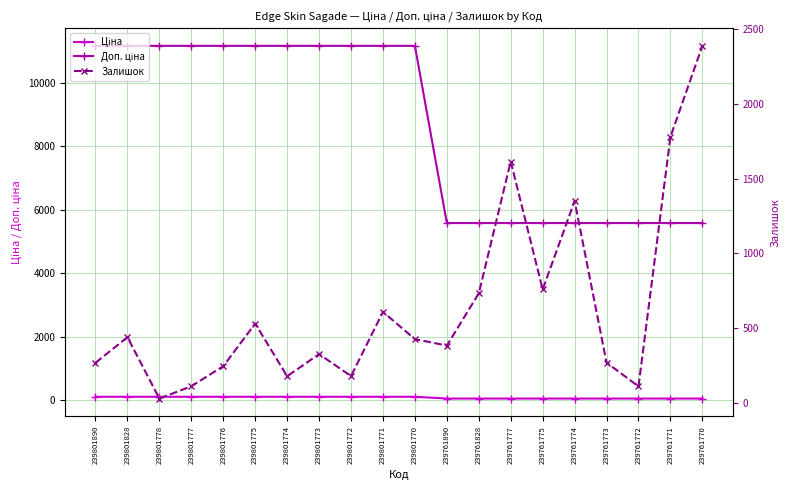

True or false: Доп. ціна has more than 2 interior local peaks.

False